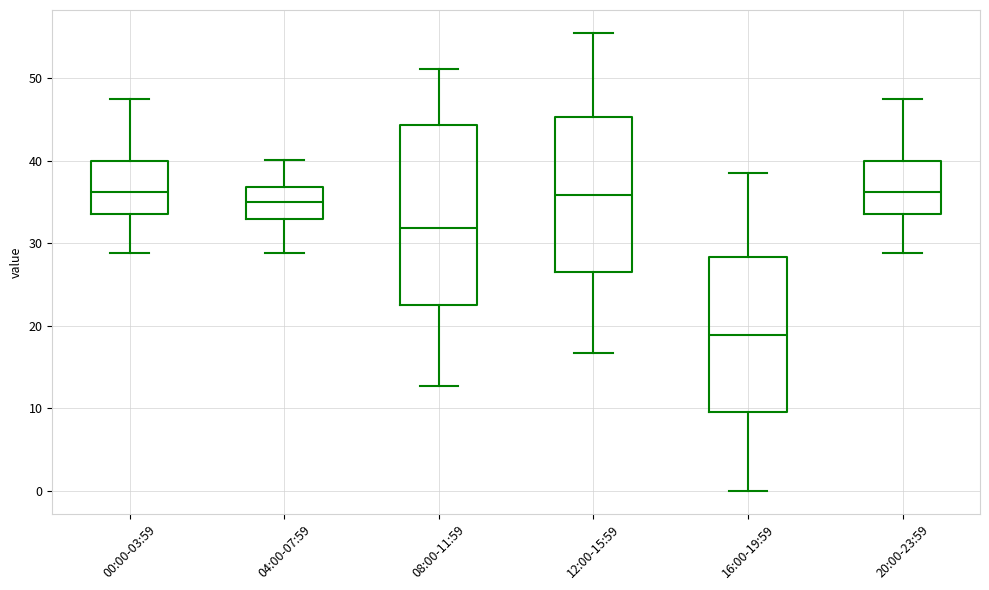

Which box's median line is the lowest?

16:00-19:59